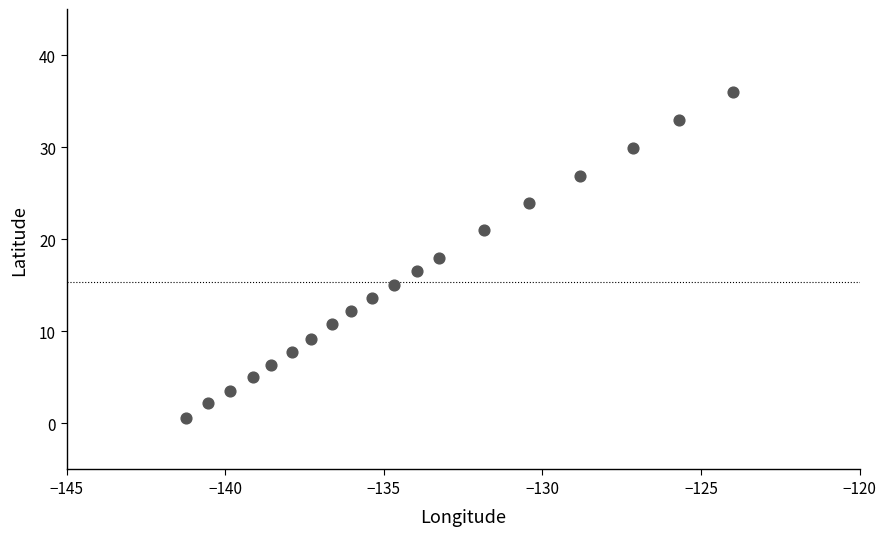

What is the range of X values (max minus min)?

17.2